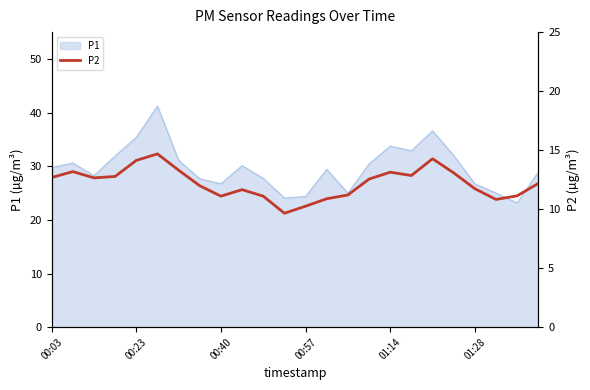

What is the highest value of the P1 series?

41.2